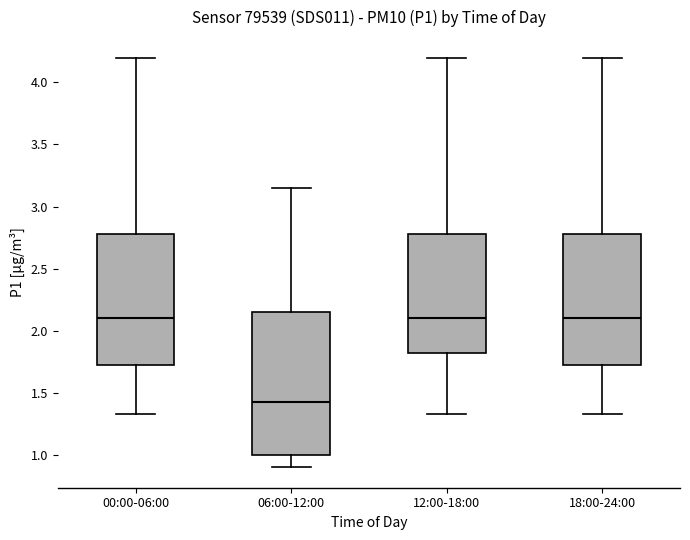

Reading left to right, read every box against the y-axis: the position of its median line, the range the box covers, and the ends of its whiskers. The values are not printed on the chart, so give them approximately, as read against the axis.

00:00-06:00: median 2.10, box 1.70 to 2.80, whiskers 1.35 to 4.20
06:00-12:00: median 1.45, box 1.00 to 2.15, whiskers 0.90 to 3.15
12:00-18:00: median 2.10, box 1.80 to 2.80, whiskers 1.35 to 4.20
18:00-24:00: median 2.10, box 1.70 to 2.80, whiskers 1.35 to 4.20